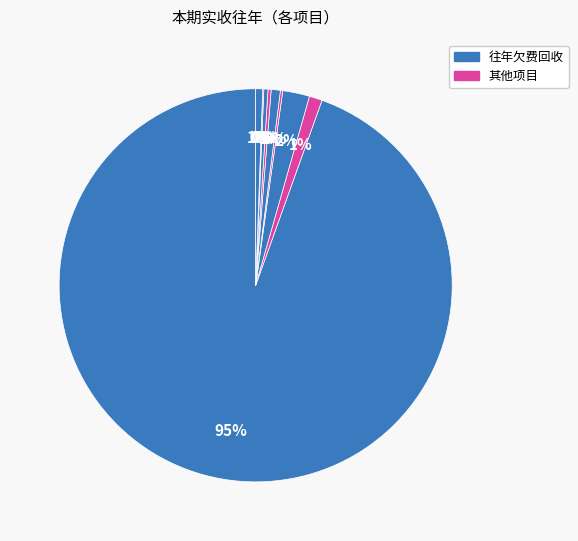

To the nearest percent, what is the difference between the largest and smallest slice percentages?

95%